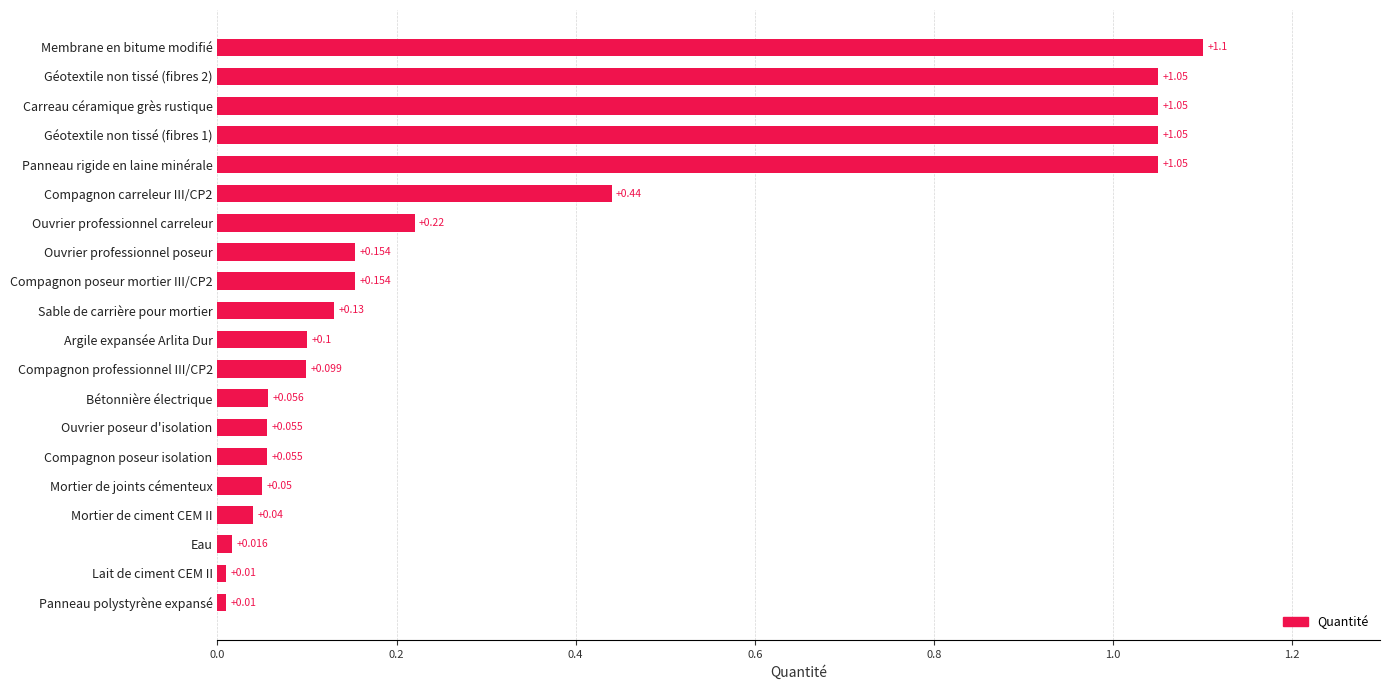

Does the chart contain stacked bars?

No